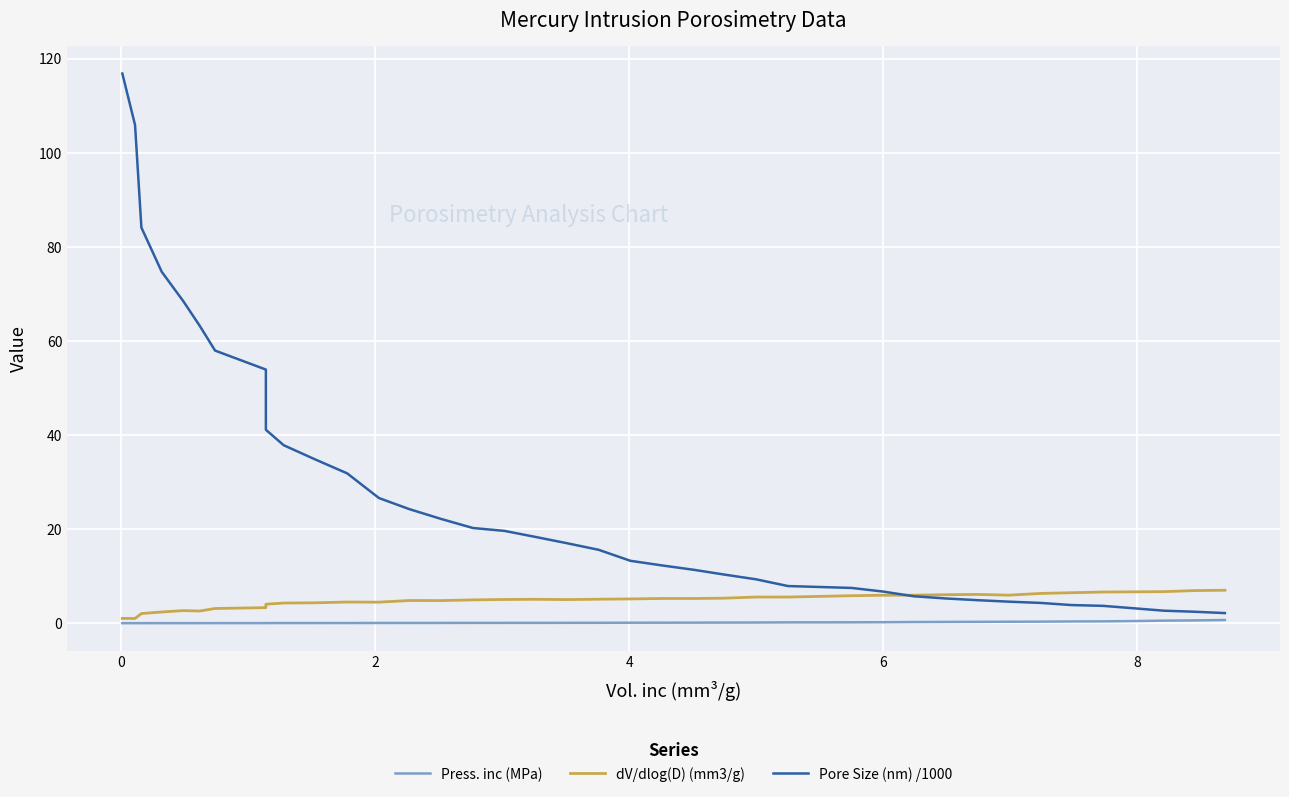

How many series are shown in this chart?

3